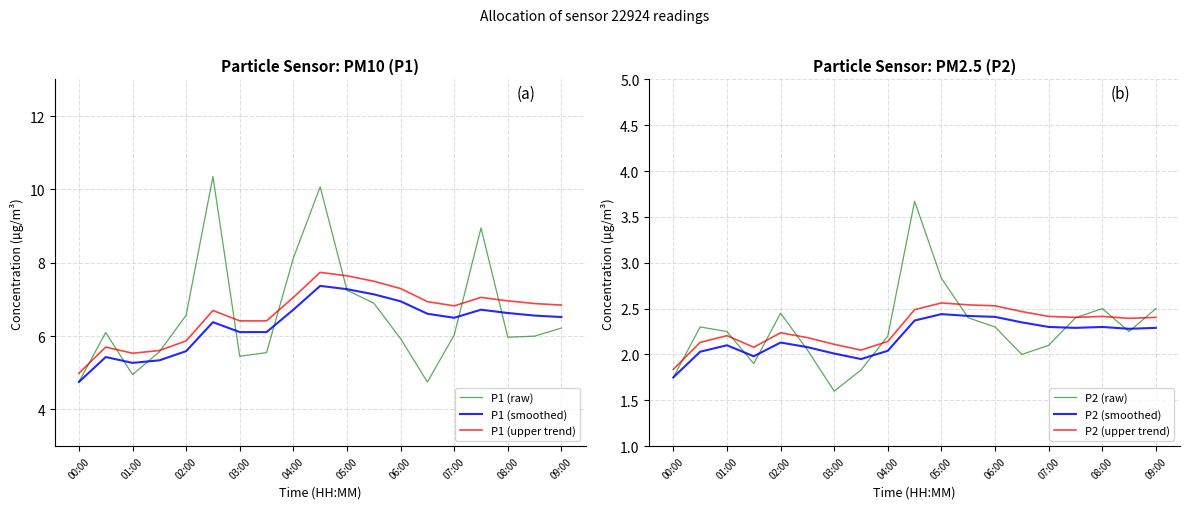

What is the value of the P1 (raw) point at the 17th from the left?

6.0